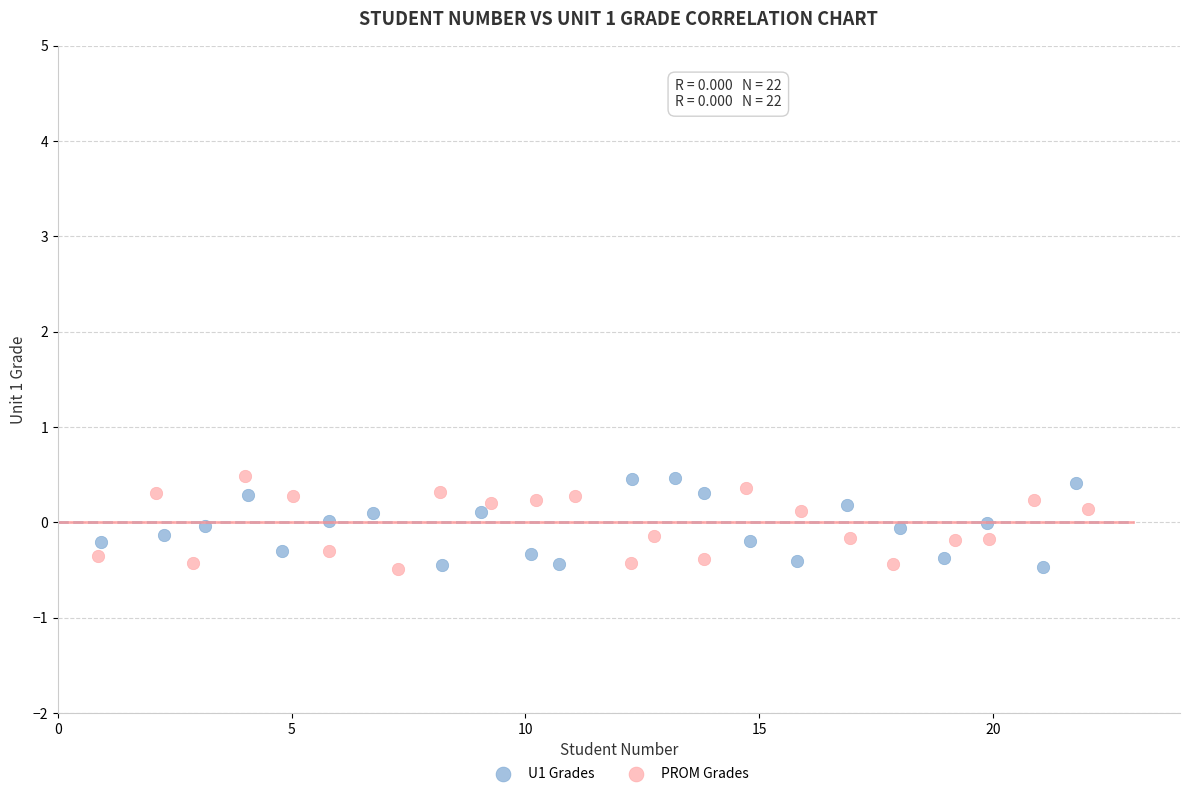

What are all the series names shown in the legend?

U1 Grades, PROM Grades